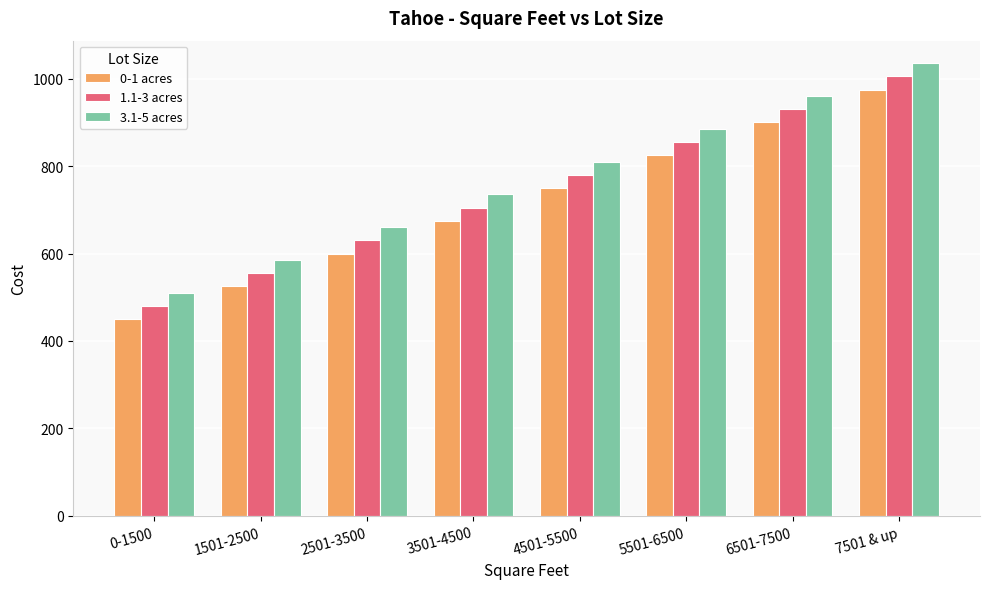

List the series in order of their overall mean, lowest first.

0-1 acres, 1.1-3 acres, 3.1-5 acres